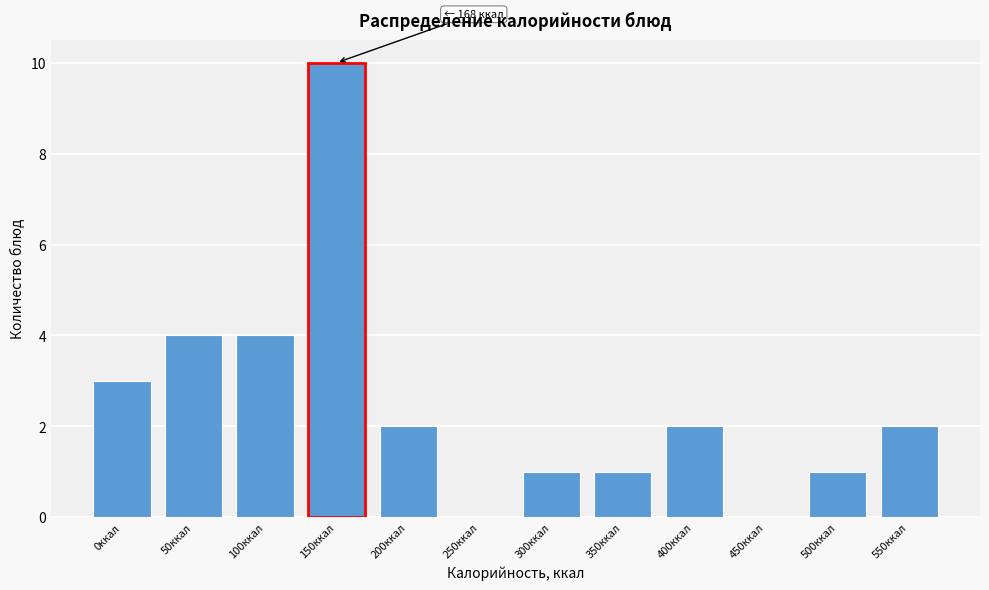

Reading right to left, list all the values displayed in this chart.

550ккал=2	500ккал=1	450ккал=0	400ккал=2	350ккал=1	300ккал=1	250ккал=0	200ккал=2	150ккал=10	100ккал=4	50ккал=4	0ккал=3